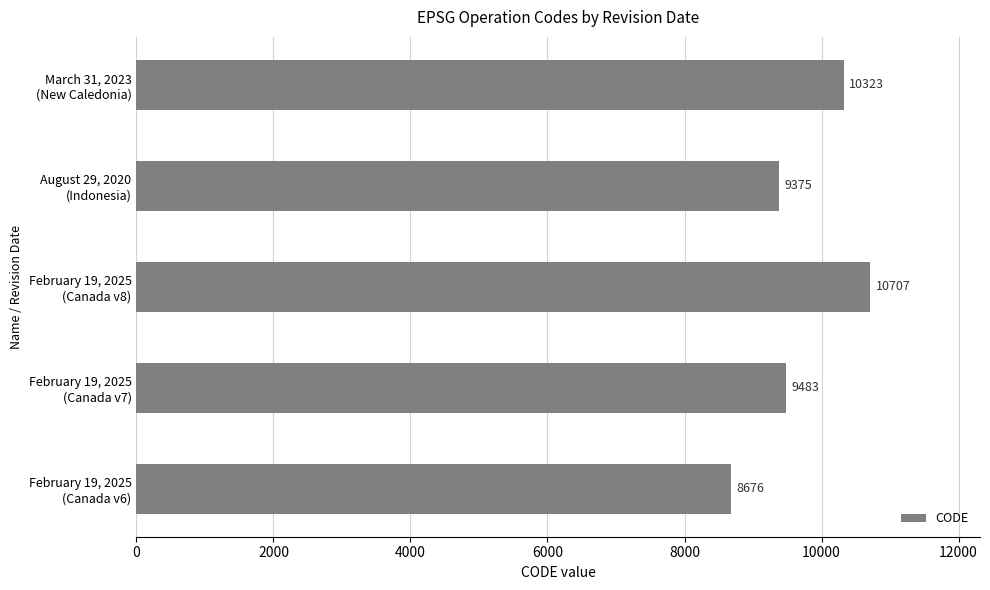

Rank the categories by value from highest to lowest.

February 19, 2025
(Canada v8), March 31, 2023
(New Caledonia), February 19, 2025
(Canada v7), August 29, 2020
(Indonesia), February 19, 2025
(Canada v6)